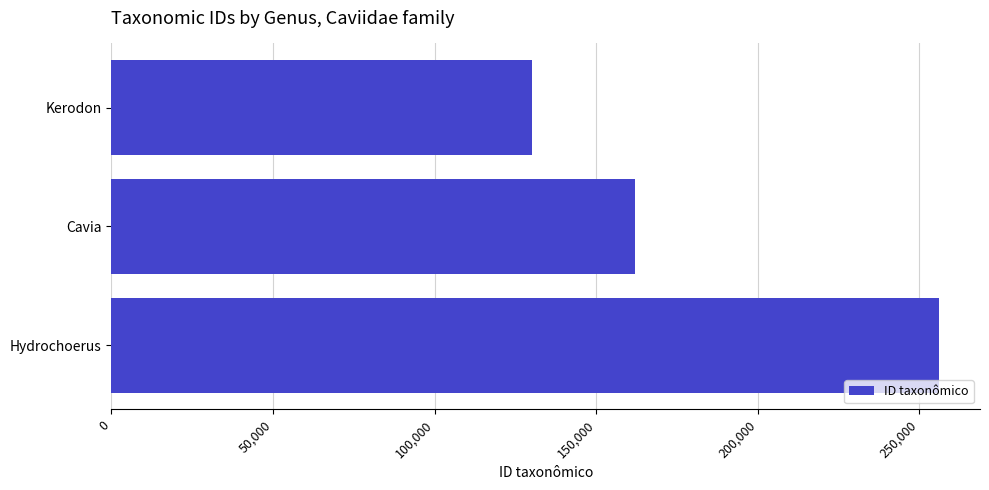

Which label corresponds to the largest value in the chart?

Hydrochoerus